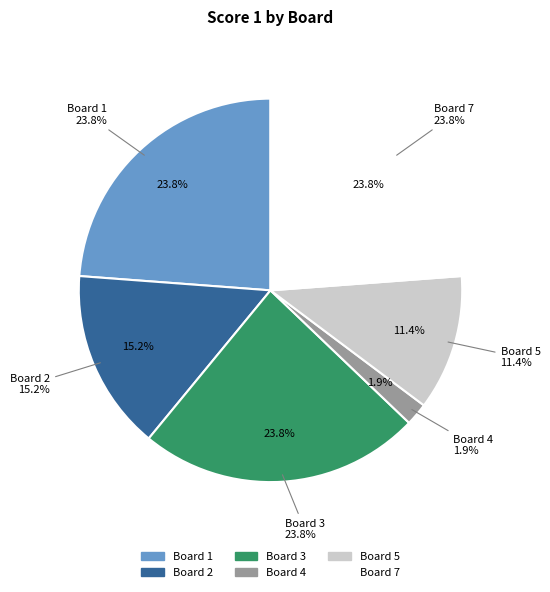

Does Board 6 account for over 50% of the chart?

No